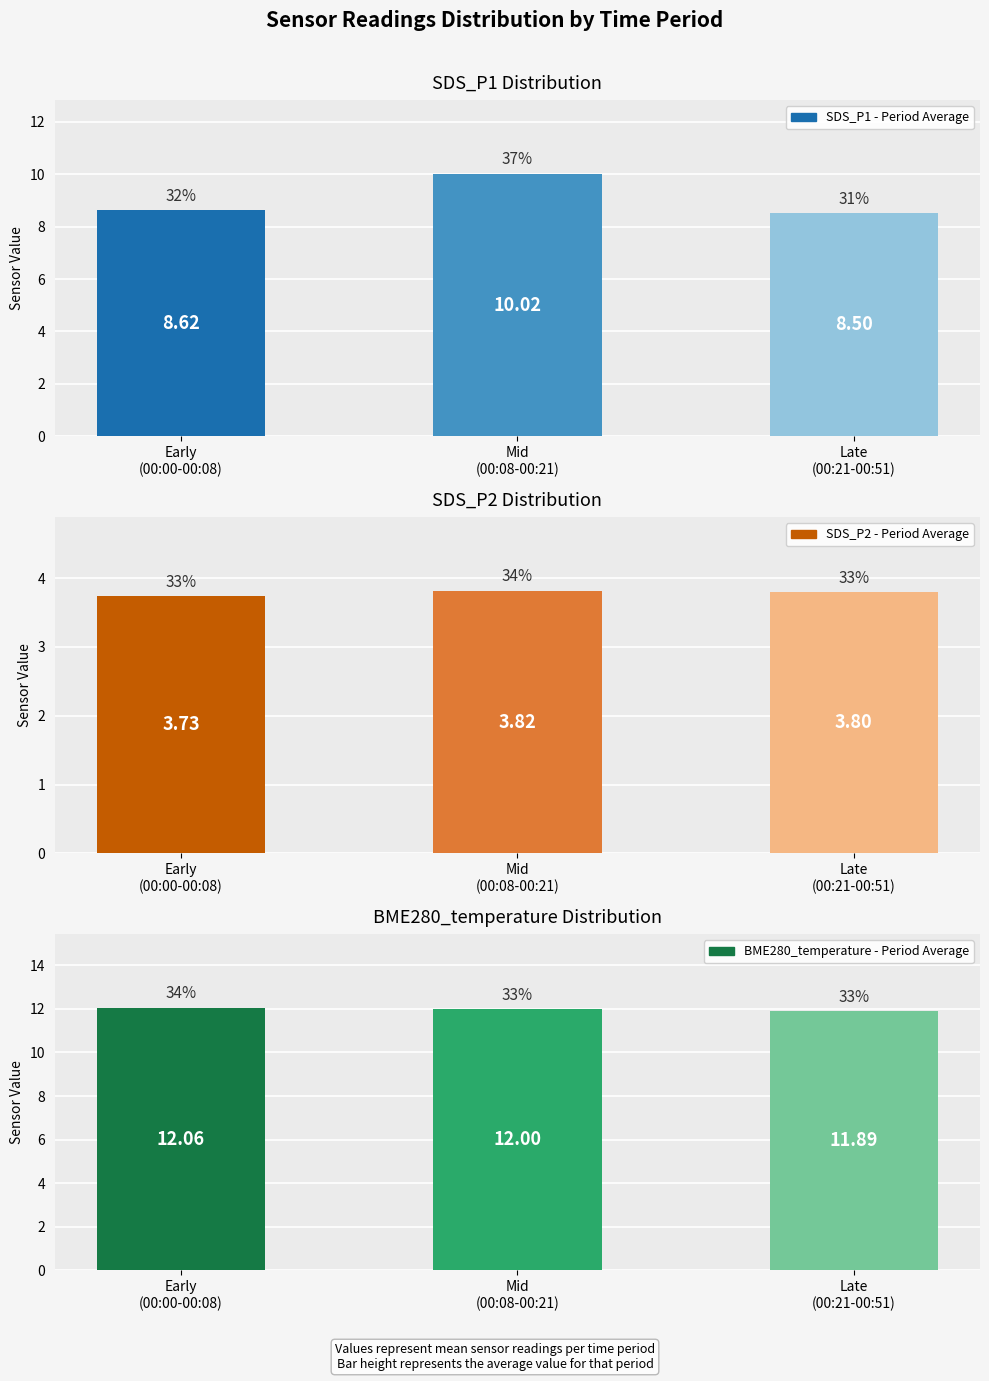

What is the lowest value of the SDS_P1 series?

8.5